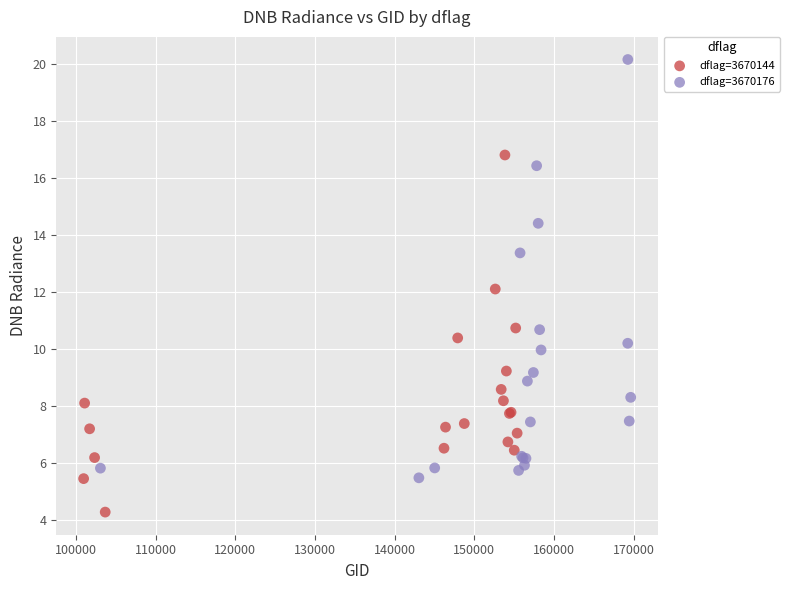

Which series reaches the minimum Y coordinate?

dflag=3670144